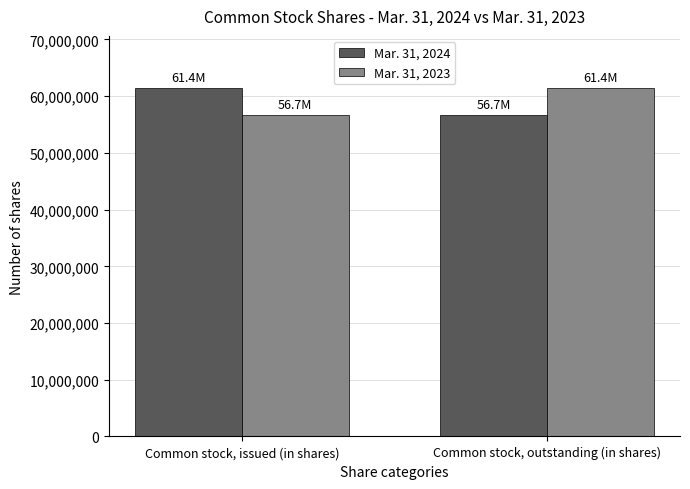

How many data points does each series have?

2